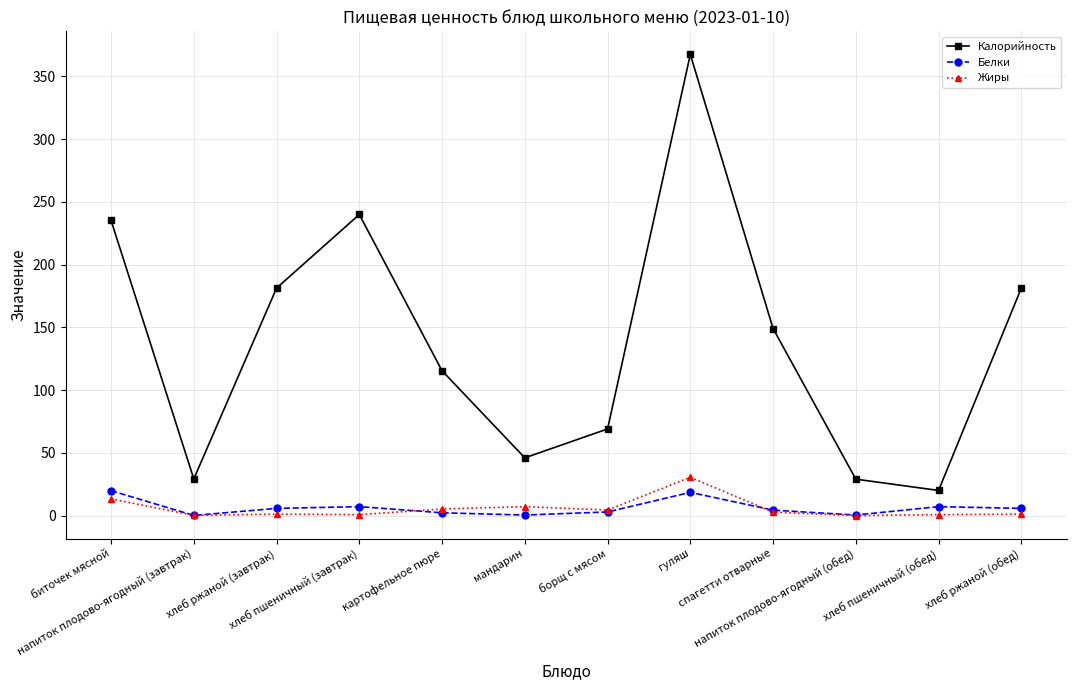

True or false: Калорийность has a value of 149.1 at спагетти отварные.

True